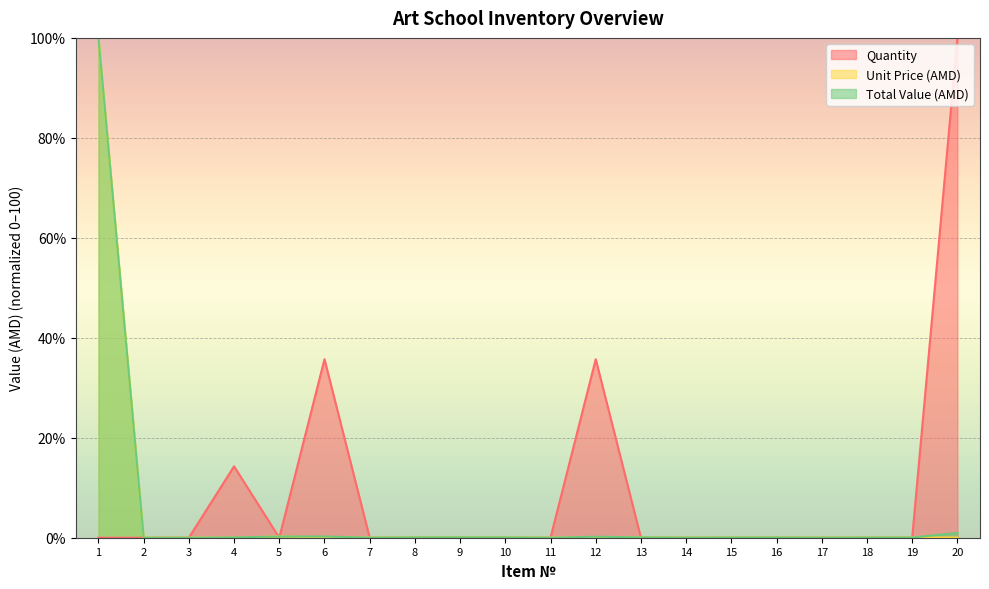

At how many categories does at least one series exceed 24?

4